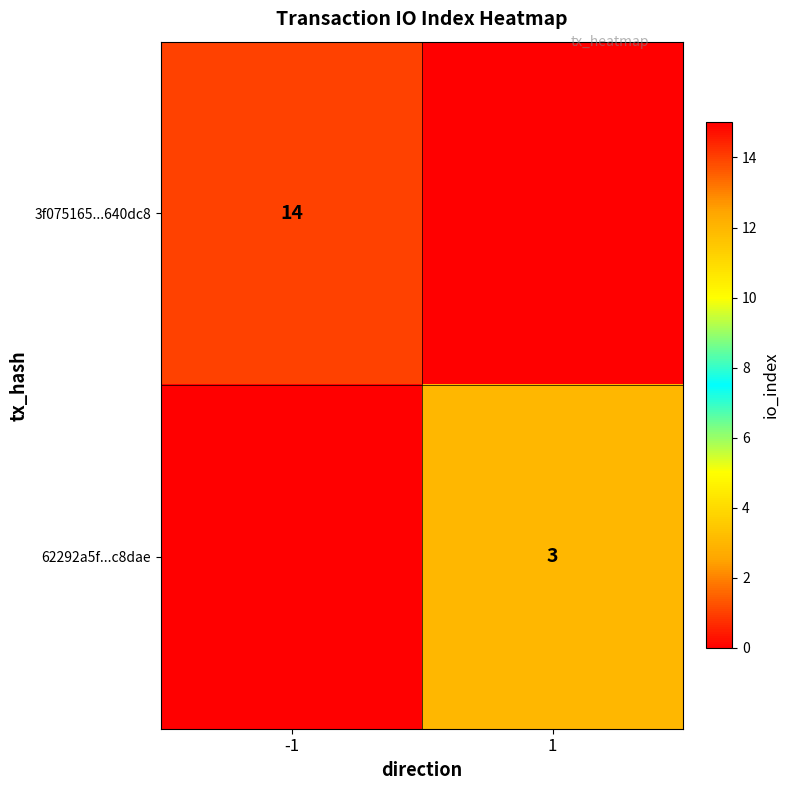

How many data points does each series have?

2